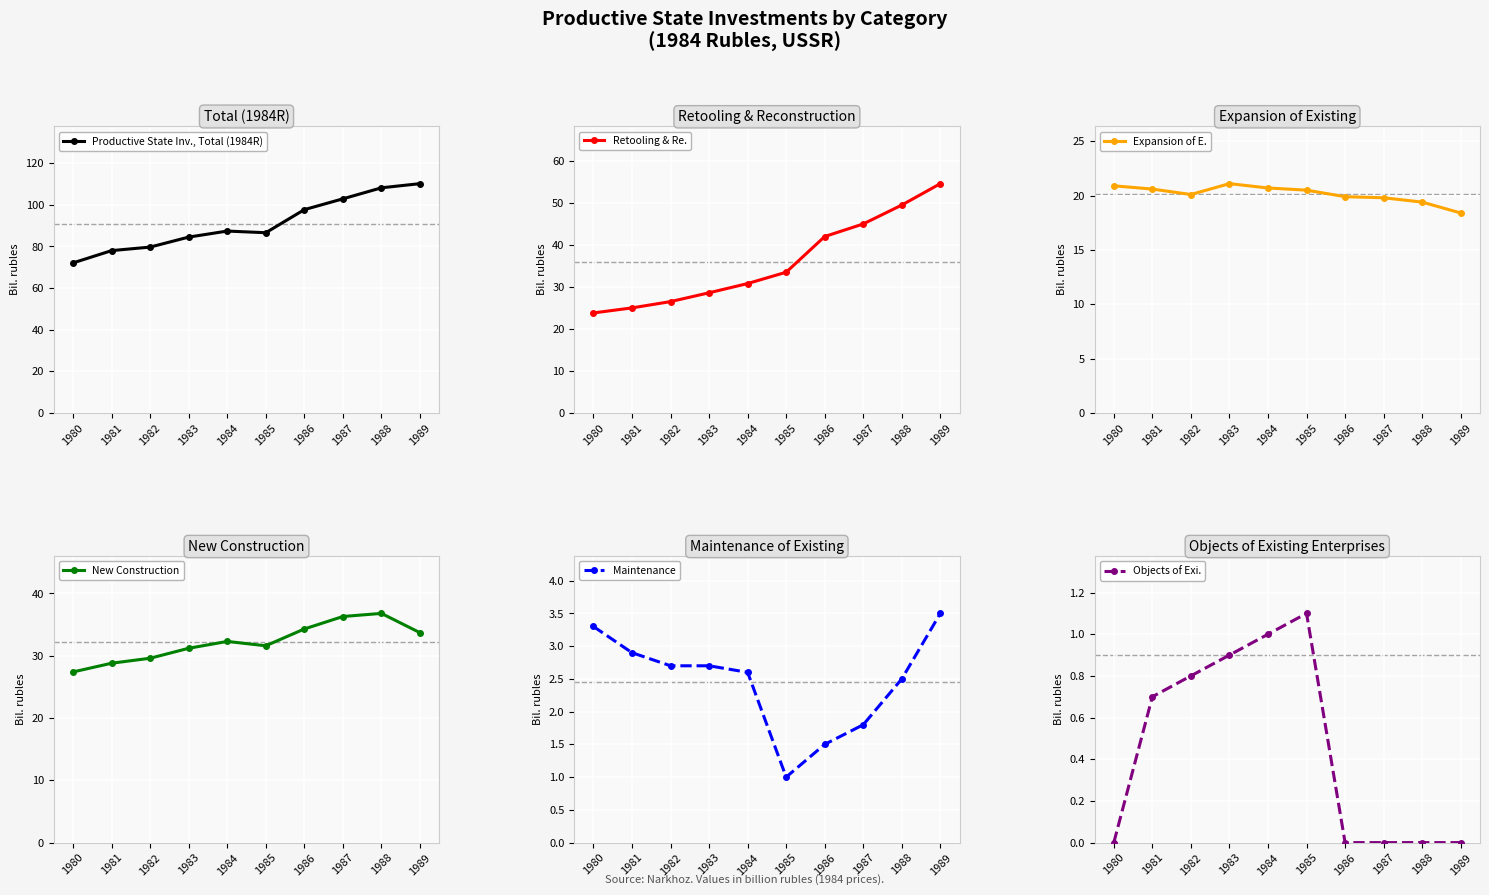

True or false: Retooling & Re. has a value of 12.5 at 1988.

False